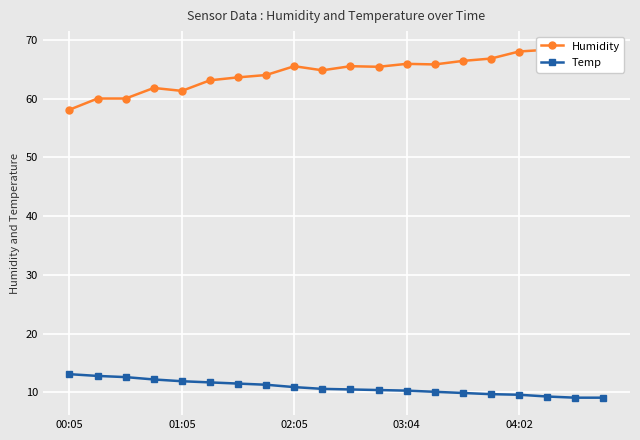

What is the total value across all series at 17?

77.6